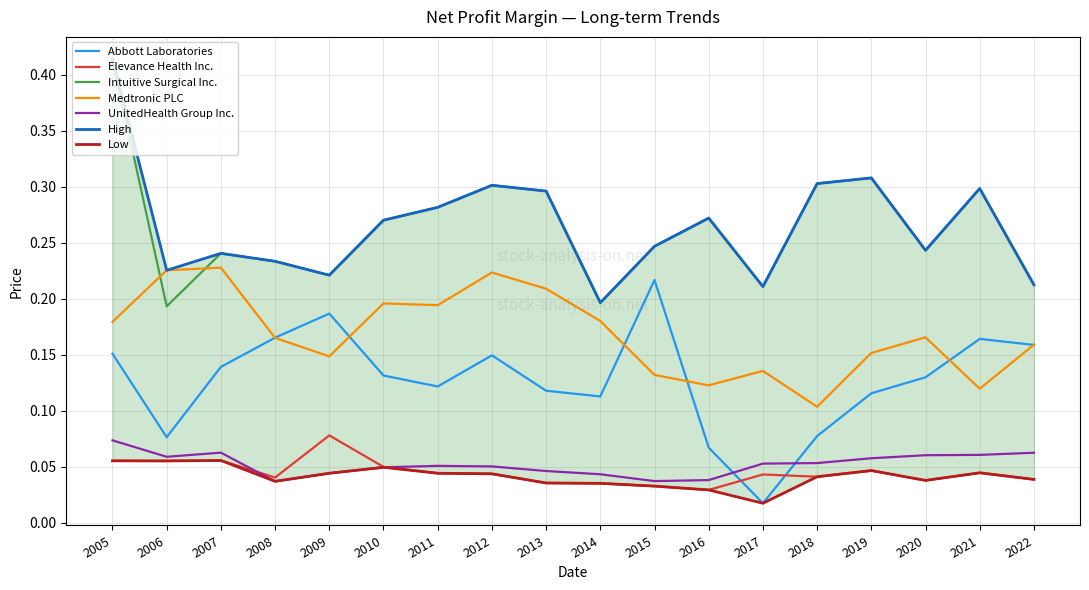

Reading right to left, what are all the values shown in this chart?

Abbott Laboratories: 2022=0.2	2021=0.2	2020=0.1	2019=0.1	2018=0.1	2017=0.0	2016=0.1	2015=0.2	2014=0.1	2013=0.1	2012=0.1	2011=0.1	2010=0.1	2009=0.2	2008=0.2	2007=0.1	2006=0.1	2005=0.2
Elevance Health Inc.: 2022=0.0	2021=0.0	2020=0.0	2019=0.0	2018=0.0	2017=0.0	2016=0.0	2015=0.0	2014=0.0	2013=0.0	2012=0.0	2011=0.0	2010=0.0	2009=0.1	2008=0.0	2007=0.1	2006=0.1	2005=0.1
Intuitive Surgical Inc.: 2022=0.2	2021=0.3	2020=0.2	2019=0.3	2018=0.3	2017=0.2	2016=0.3	2015=0.2	2014=0.2	2013=0.3	2012=0.3	2011=0.3	2010=0.3	2009=0.2	2008=0.2	2007=0.2	2006=0.2	2005=0.4
Medtronic PLC: 2022=0.2	2021=0.1	2020=0.2	2019=0.2	2018=0.1	2017=0.1	2016=0.1	2015=0.1	2014=0.2	2013=0.2	2012=0.2	2011=0.2	2010=0.2	2009=0.1	2008=0.2	2007=0.2	2006=0.2	2005=0.2
UnitedHealth Group Inc.: 2022=0.1	2021=0.1	2020=0.1	2019=0.1	2018=0.1	2017=0.1	2016=0.0	2015=0.0	2014=0.0	2013=0.0	2012=0.1	2011=0.1	2010=0.0	2009=0.0	2008=0.0	2007=0.1	2006=0.1	2005=0.1